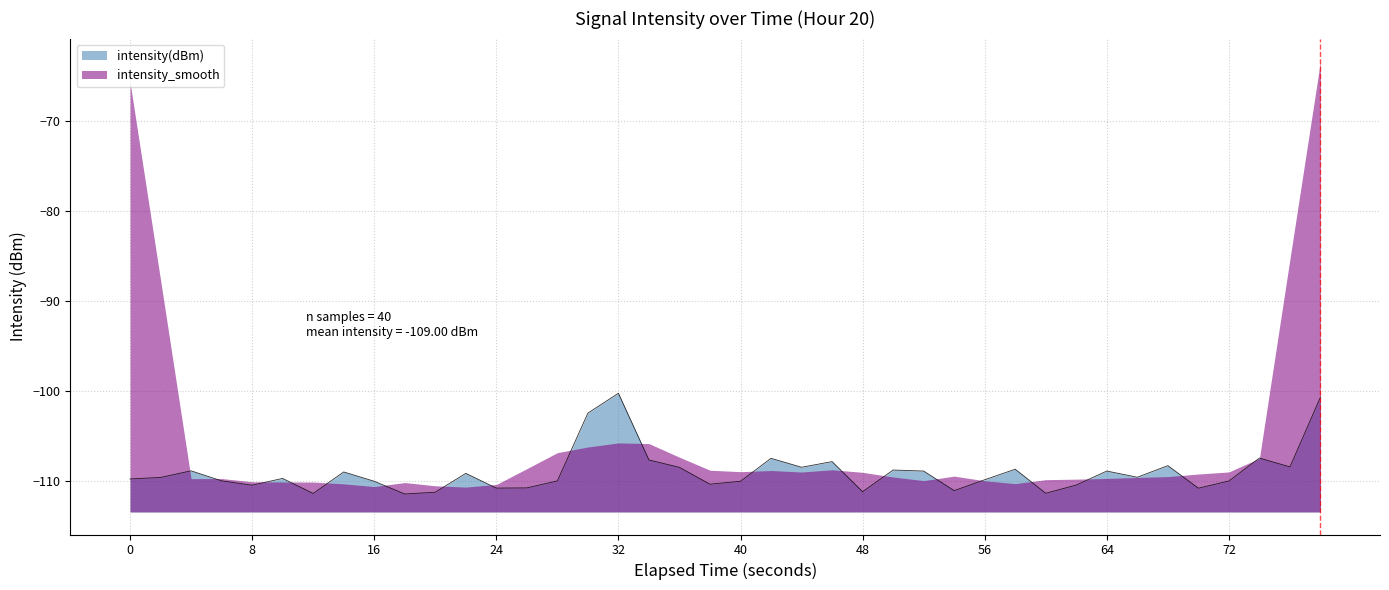

How many distinct data groups are displayed?

2